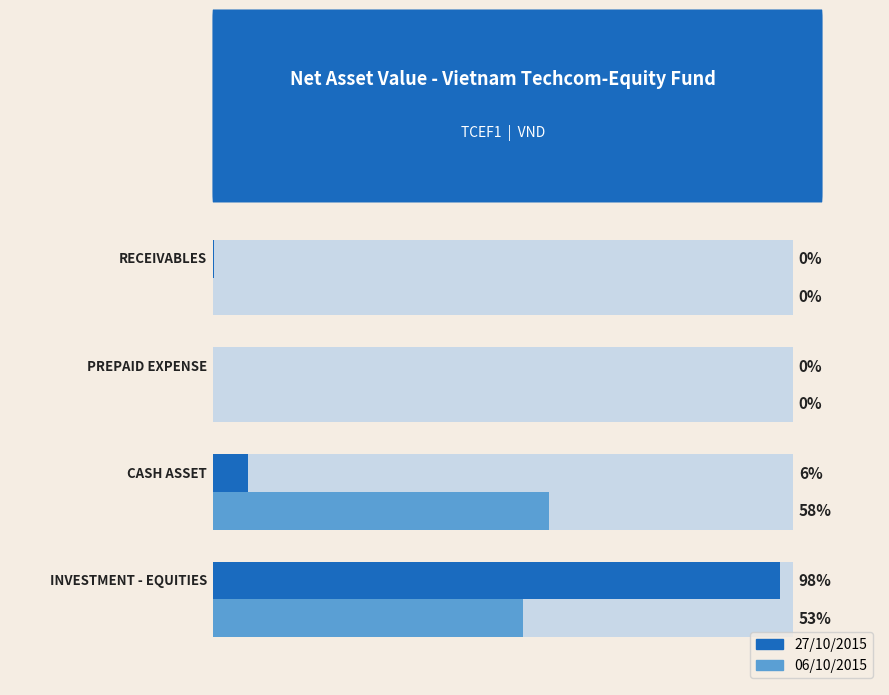

What value does the 27/10/2015 series have at 3?

0.1